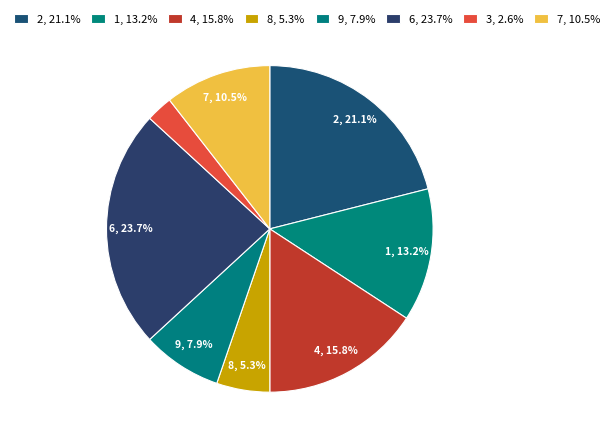

To the nearest percent, what is the difference between the 9 and 6 slice percentages?

16%